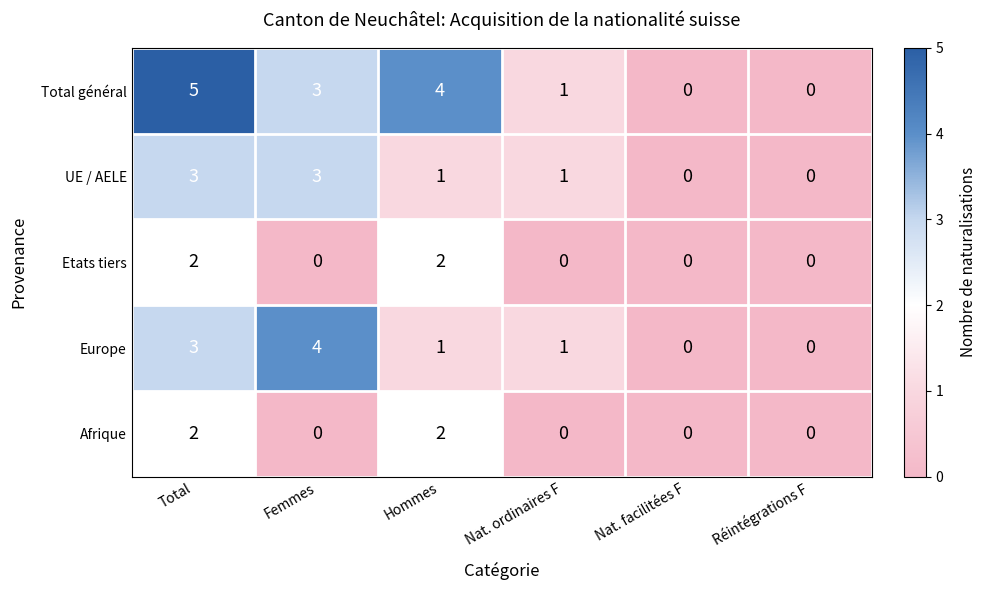

Is the value of Etats tiers at Nat. facilitées F greater than the value of Europe at Hommes?

No